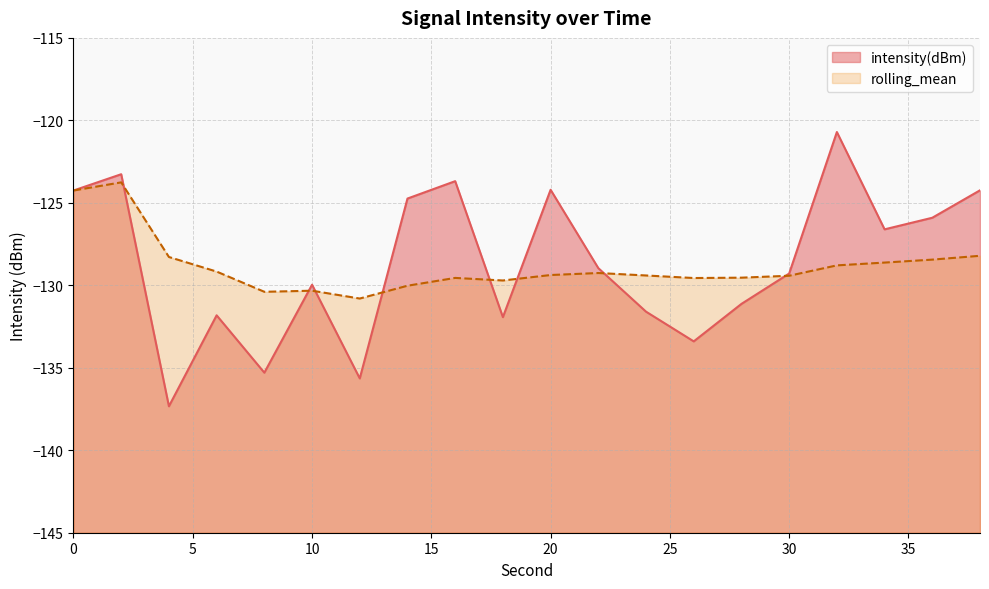

List the series in order of their overall mean, lowest first.

rolling_mean, intensity(dBm)